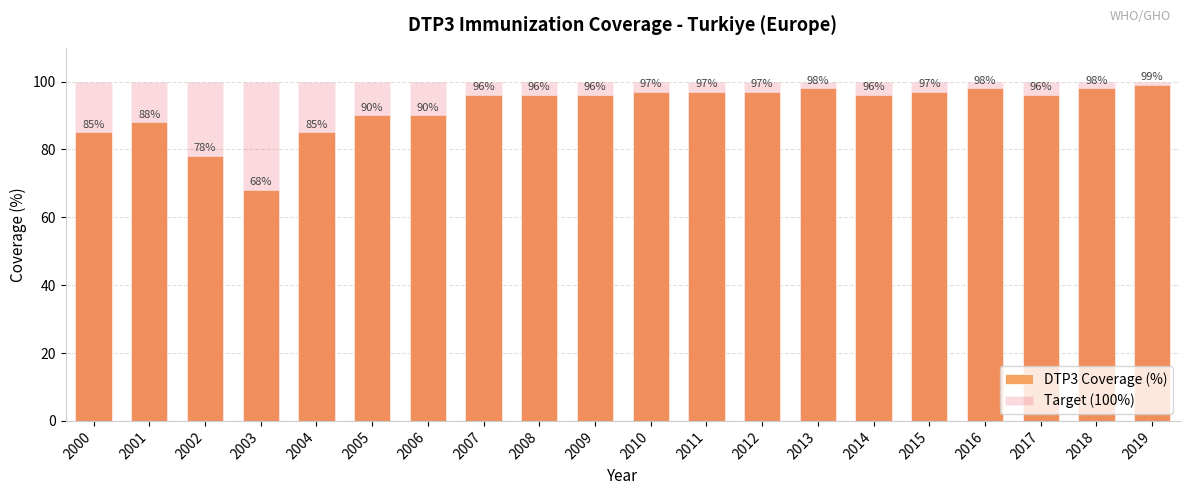

What is the difference between the maximum and minimum values in the DTP3 Coverage (%) series?

31